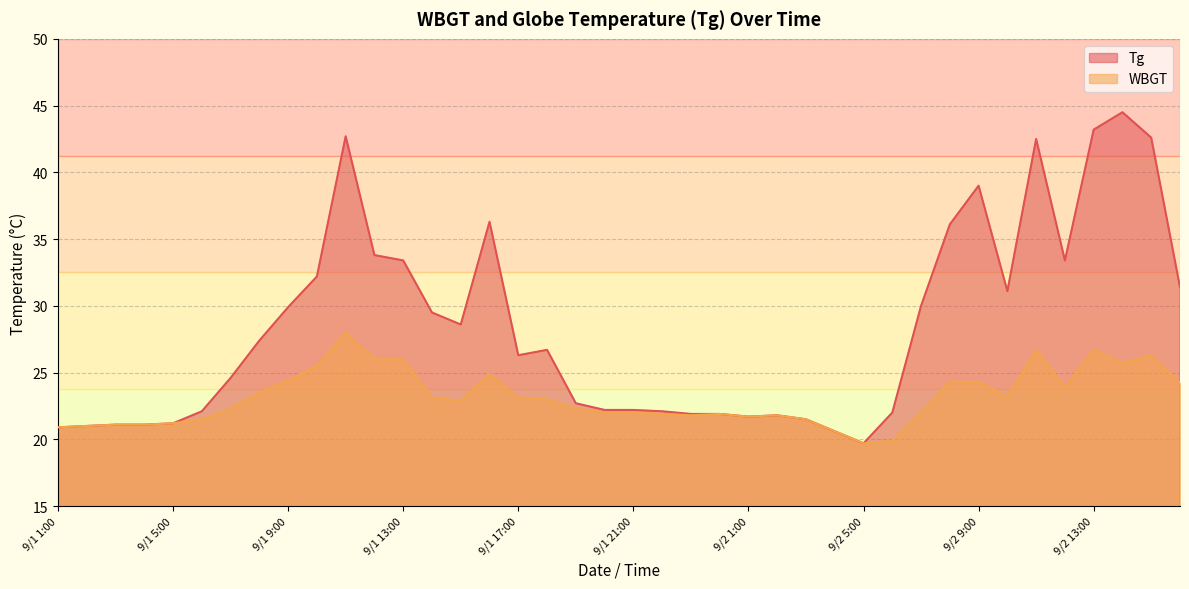

True or false: WBGT has a value of 11.9 at 9/2 1:00.

False